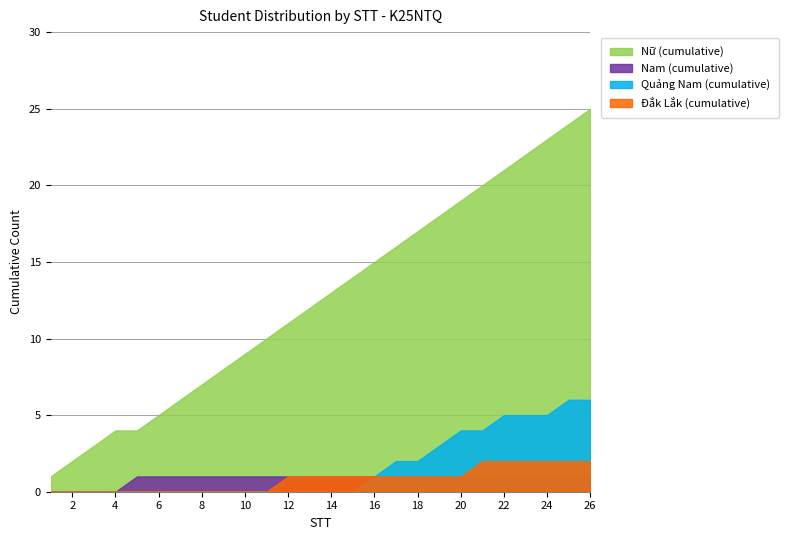

True or false: Nữ (cumulative) and Nam (cumulative) cross at least once.

False